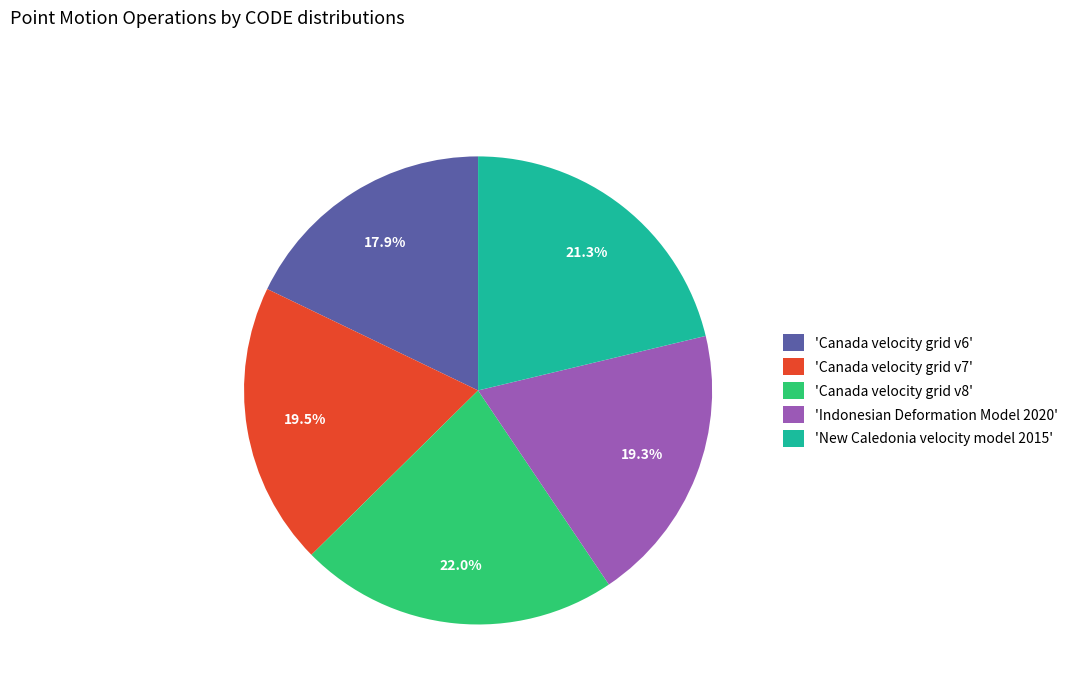

Is there a majority slice in this chart?

No